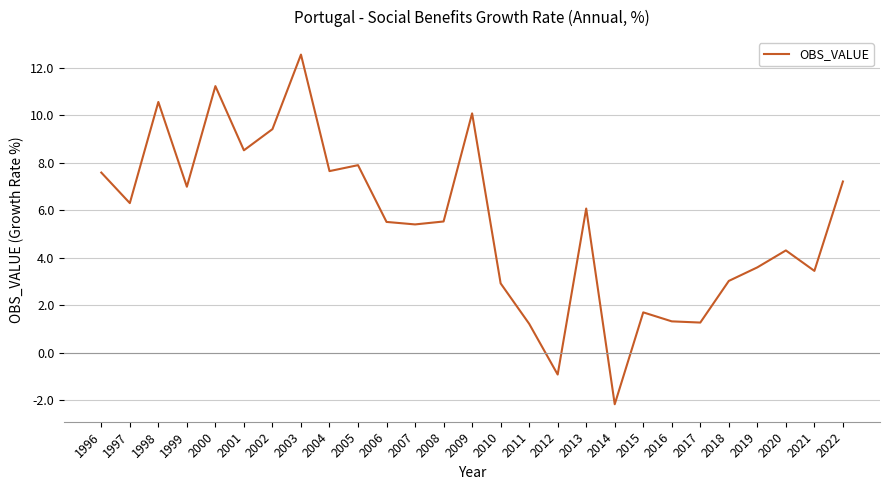

What value does the data have at 2015?

1.7